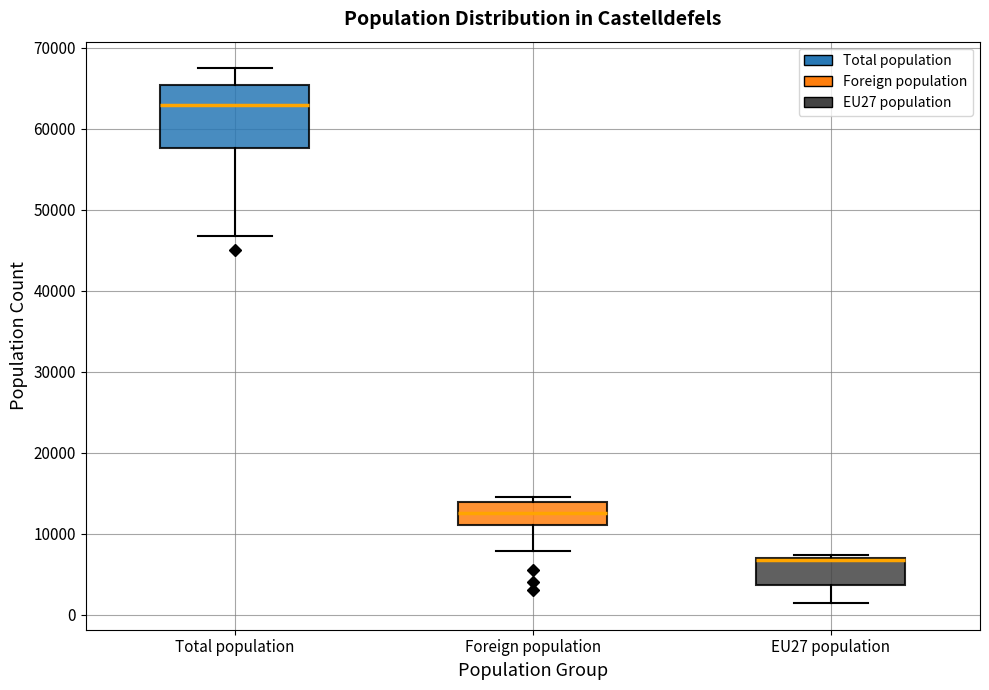

Reading left to right, transcribe this box plot: for each box, give where its median line is, the range the box spans, and where its two whiskers end, as read against the y-axis. The values are not printed on the chart, so give them approximately, as read against the axis.

Total population: median 63000, box 58000 to 65000, whiskers 47000 to 67000
Foreign population: median 13000, box 11000 to 14000, whiskers 8000 to 14000 (just above the box's upper edge)
EU27 population: median 7000 (drawn on the box's upper edge), box 4000 to 7000, whiskers 1000 to 7000 (just above the box's upper edge)